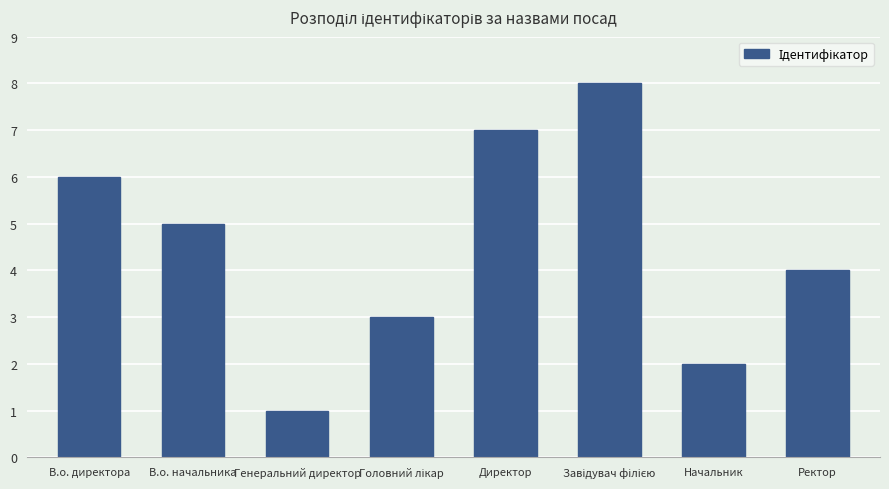

Between Ректор and В.о. директора, which is larger?

В.о. директора